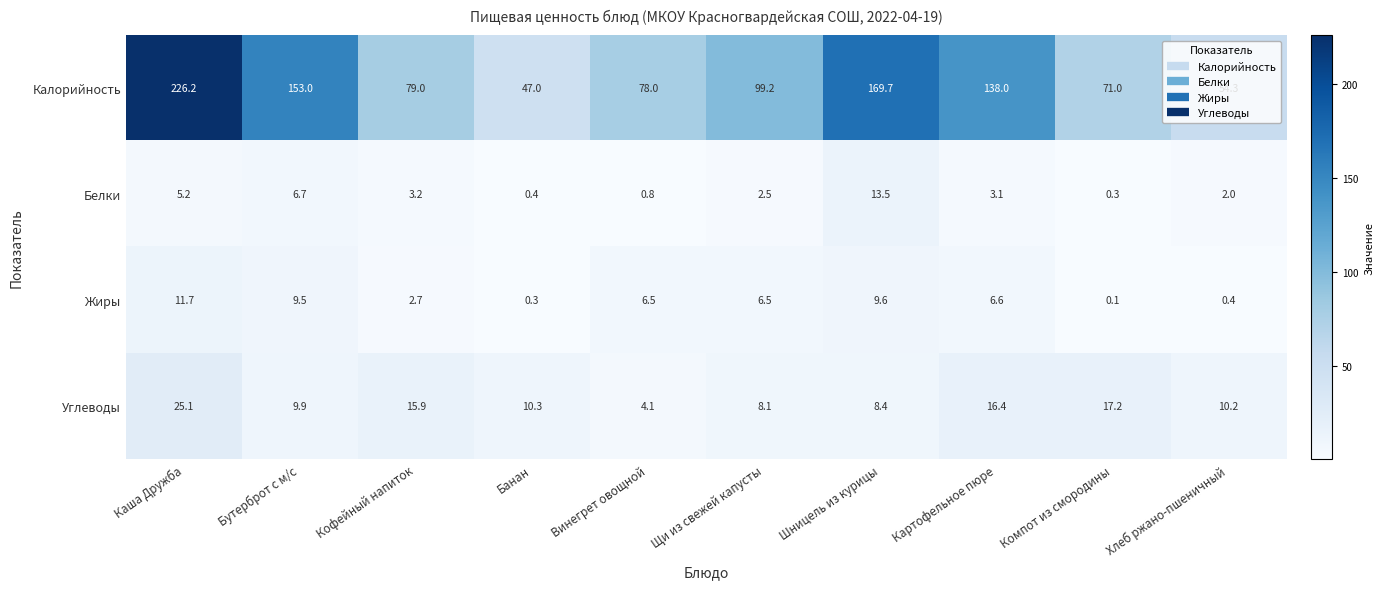

At which label is Белки closest to 6?

Бутерброт с м/с